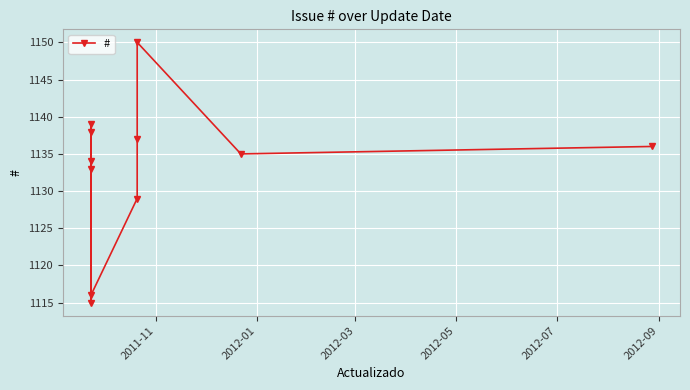

What is the average value?

1133